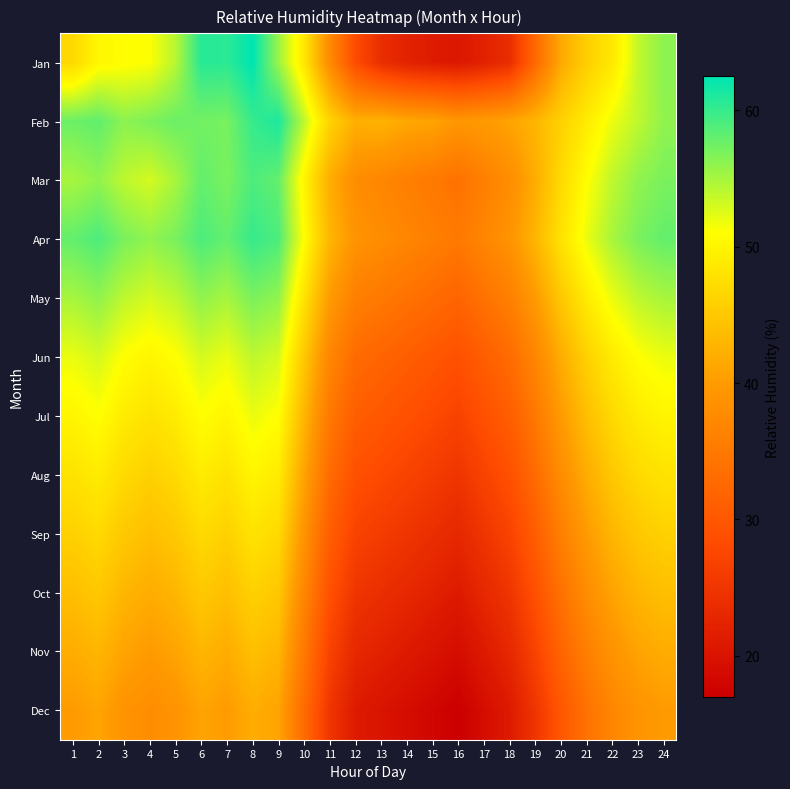

Which label corresponds to the smallest value in the chart?

16